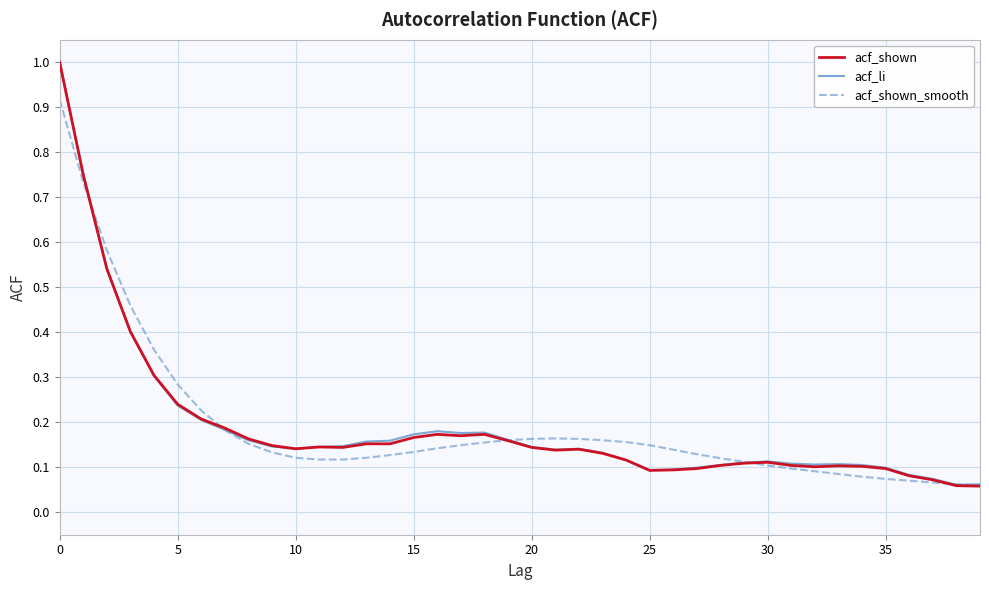

Which series has the largest range (max minus min)?

acf_shown